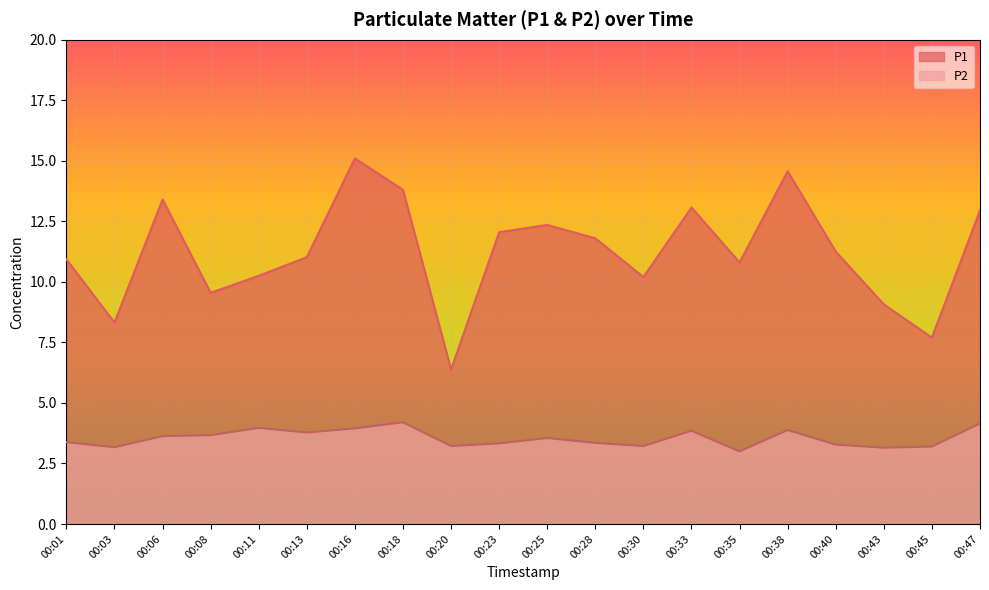

What is the sum of all P2 values?

70.9